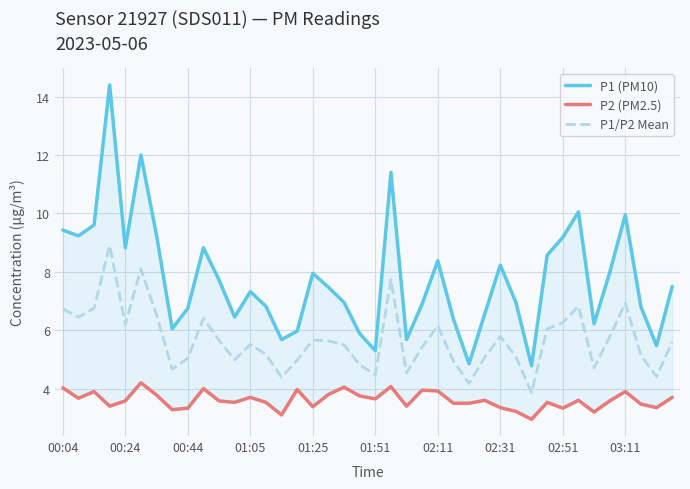

Between 30 and 32, which series saw the biggest shift?

P1 (PM10)